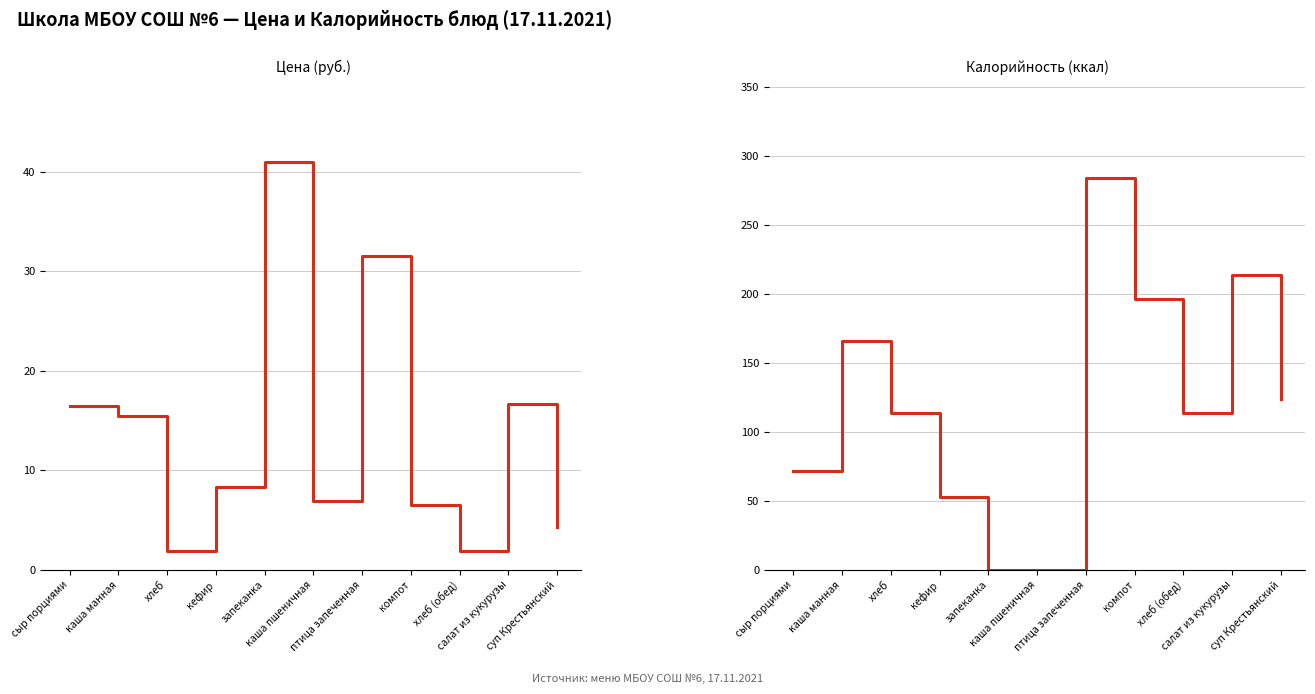

How many categories are shown in the chart?

11